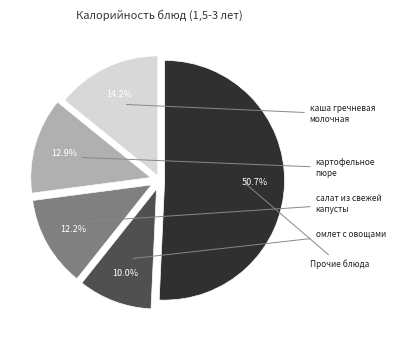

To the nearest percent, what is the difference between the largest and smallest slice percentages?

41%